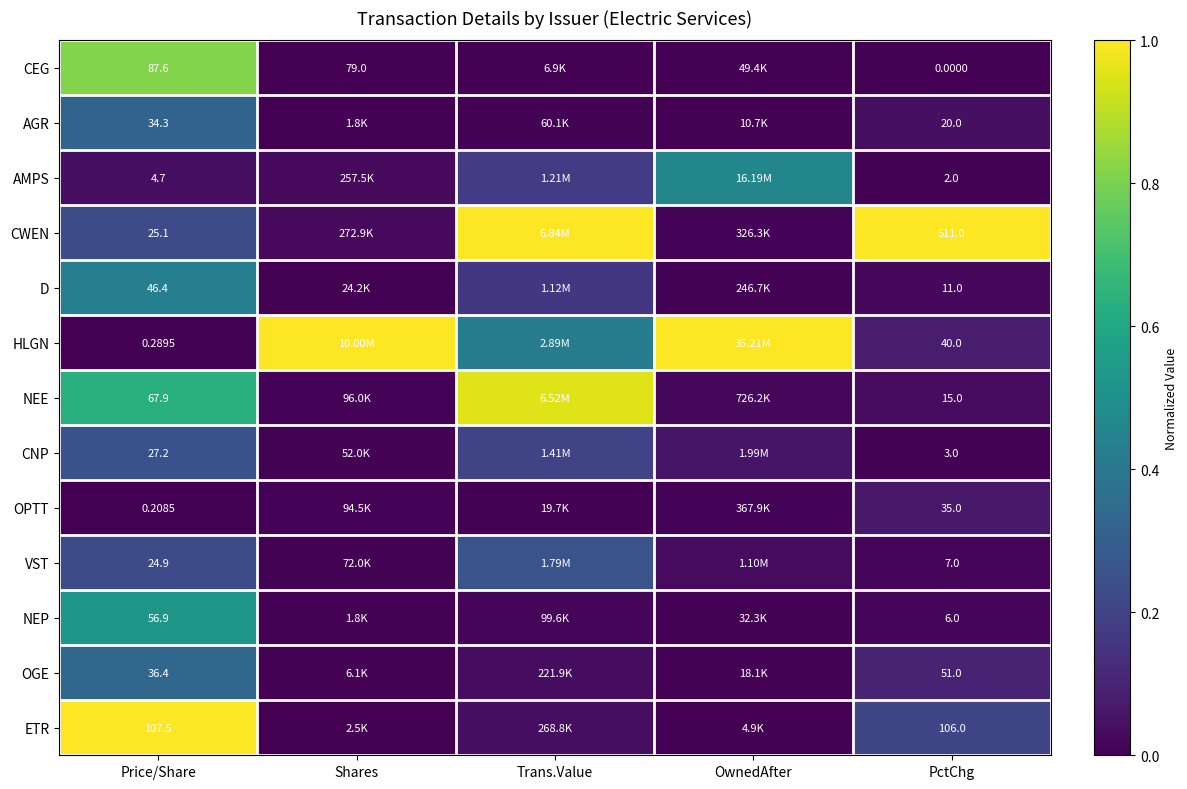

The value of ETR at PctChg is 0.3. True or false?

False